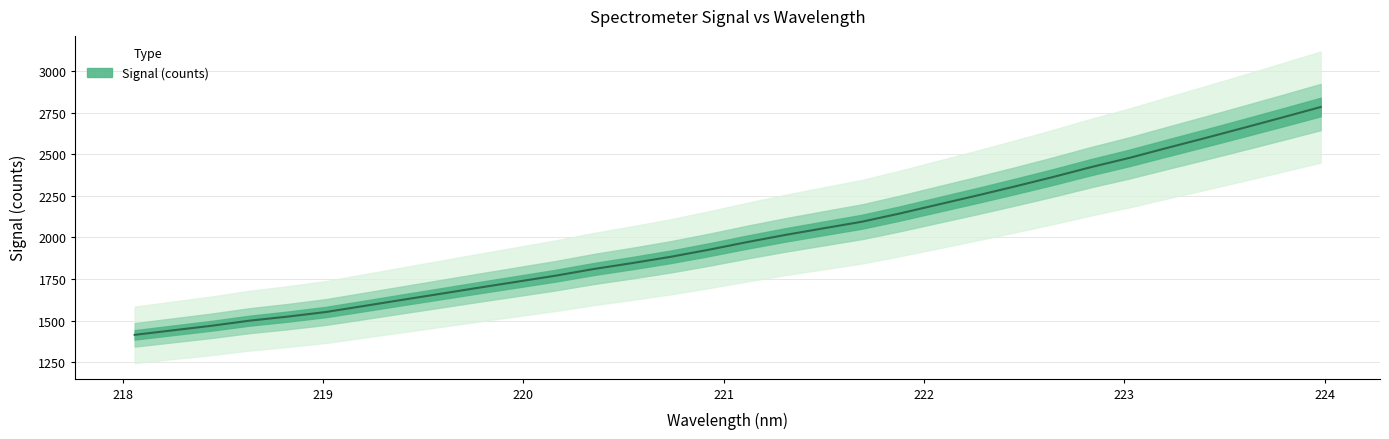

What is the difference between the values at 218.442 and 223.0264?

1010.3